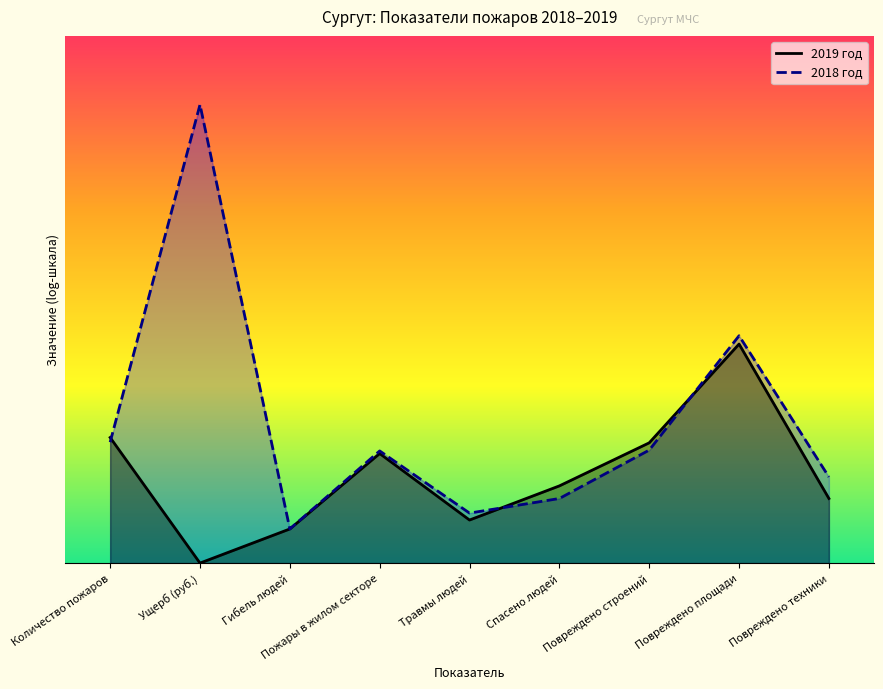

Read the 2018 год value at Повреждено техники.

2.8